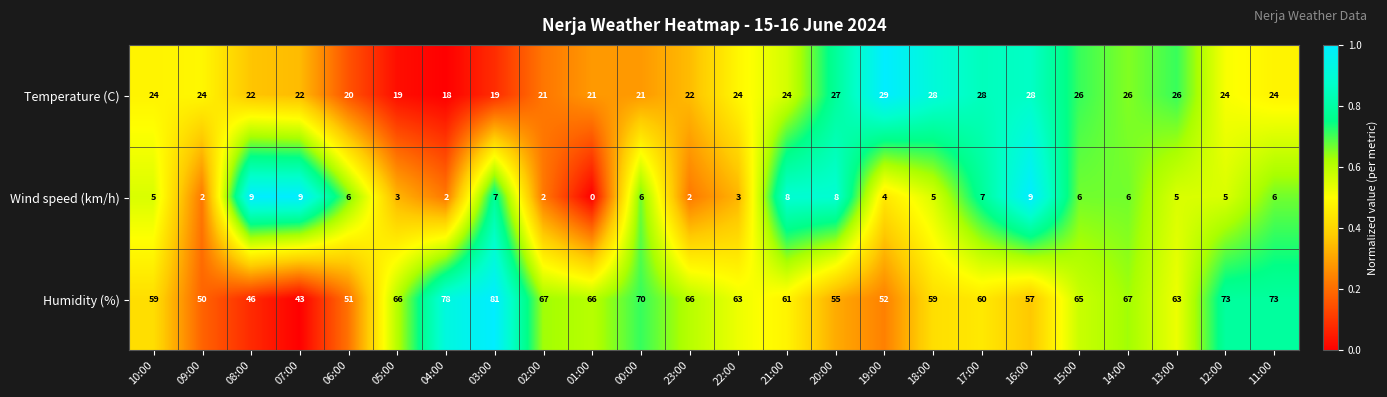

What is the maximum value shown in the chart?

81